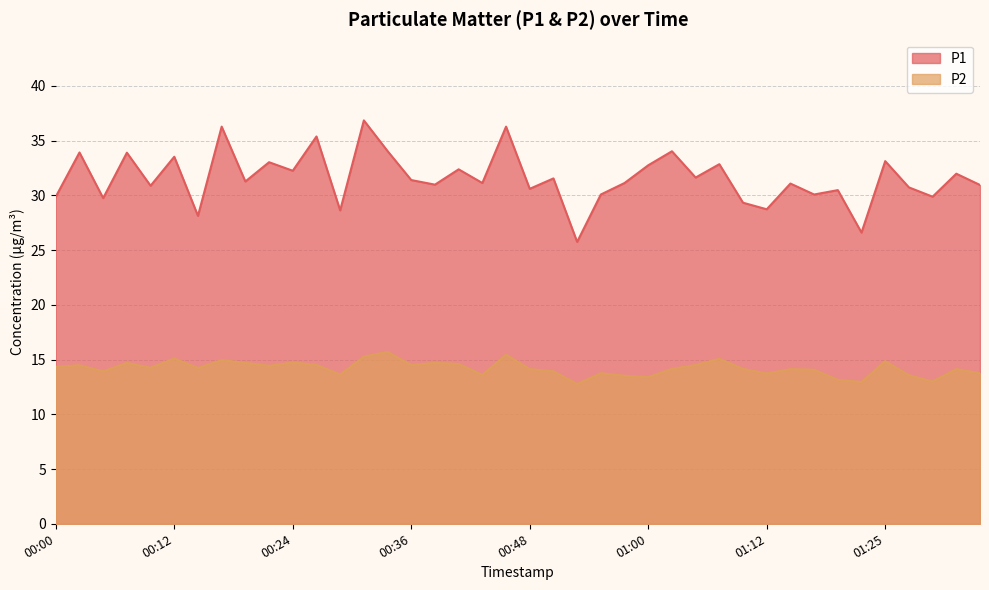

Which label corresponds to the largest value in the chart?

00:31